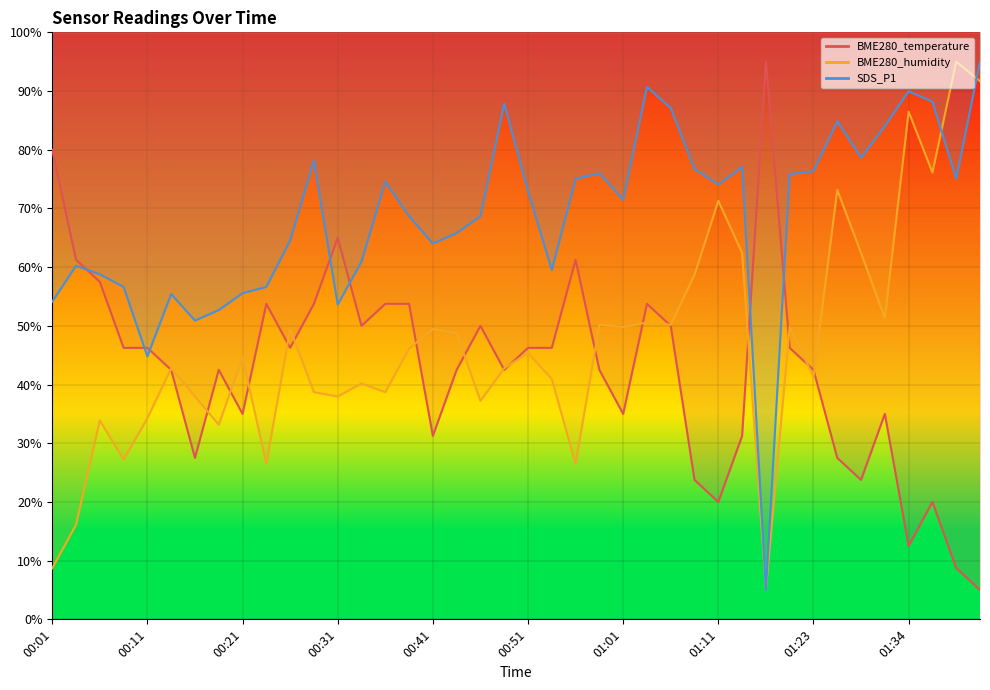

At which label does SDS_P1 first exceed 72?

00:28